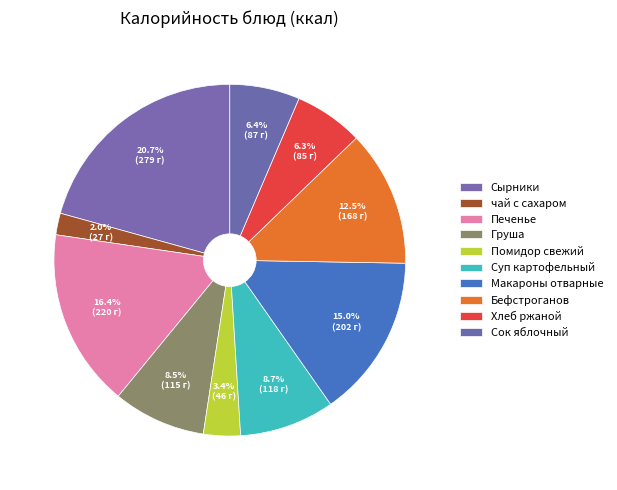

How many slices are in this pie chart?

10